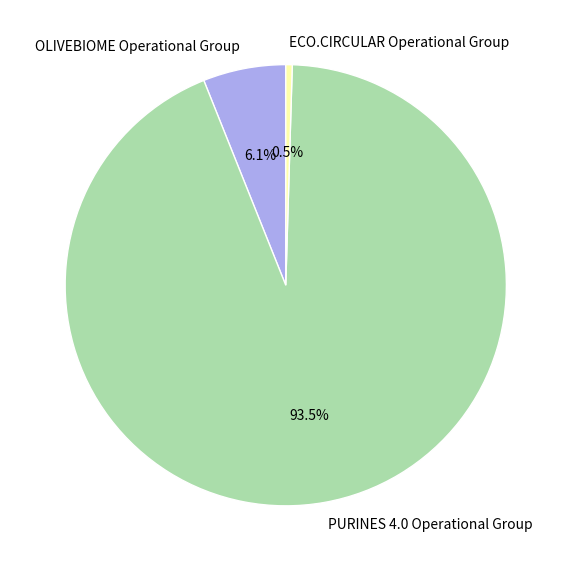

To the nearest percent, what is the difference between the OLIVEBIOME Operational Group and ECO.CIRCULAR Operational Group slice percentages?

6%